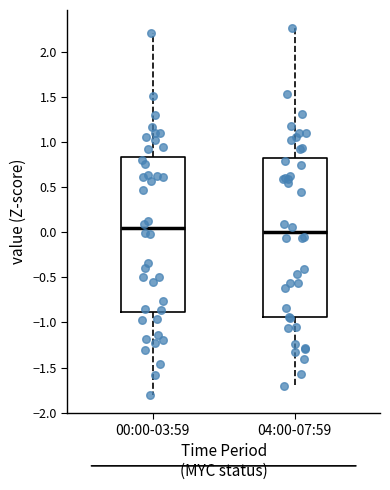

Reading left to right, read every box against the y-axis: the position of its median line, the range the box covers, and the ends of its whiskers. The values are not printed on the chart, so give them approximately, as read against the axis.

00:00-03:59: median 0.05, box -0.90 to 0.85, whiskers -1.80 to 2.20
04:00-07:59: median 0.00, box -0.95 to 0.80, whiskers -1.70 to 2.25